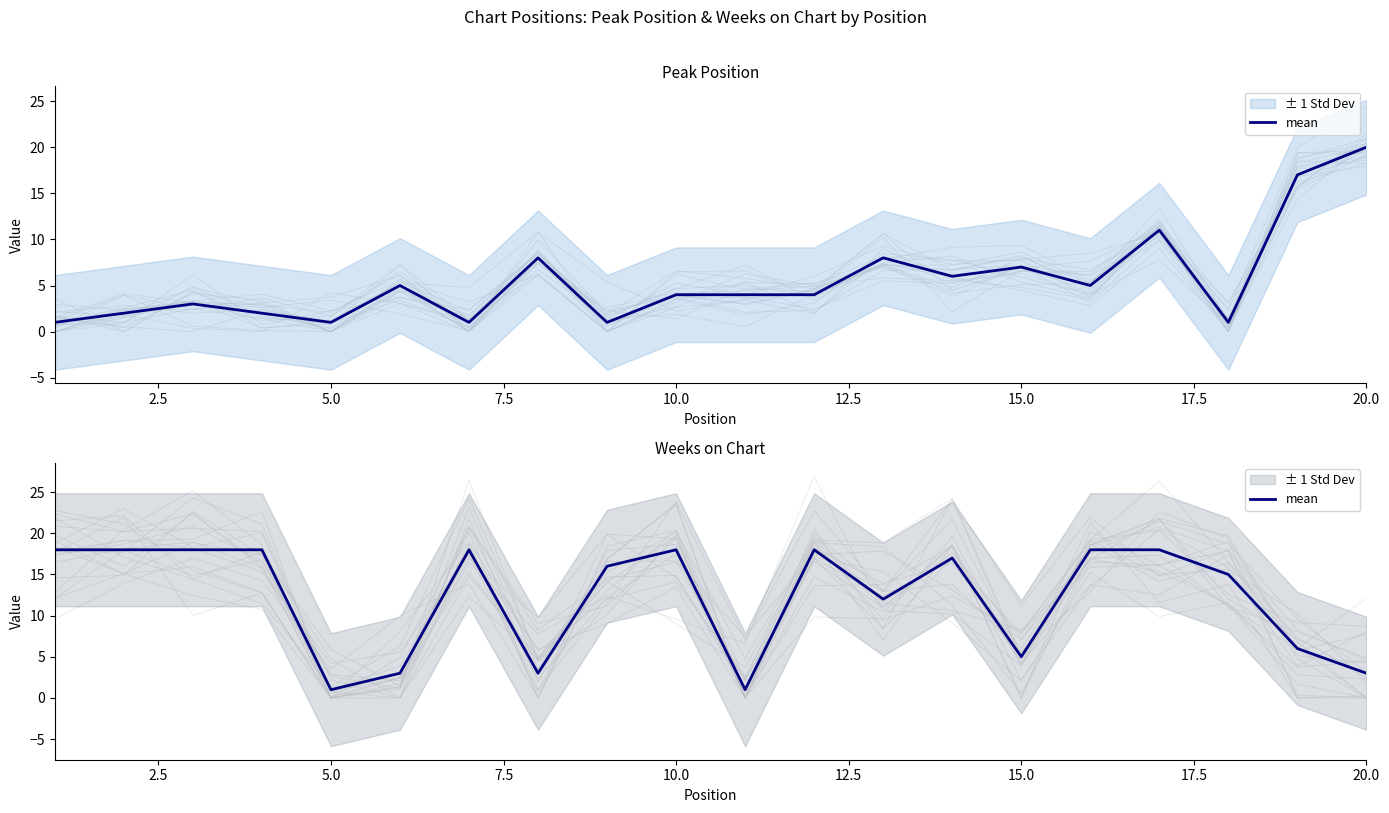

What is the value of the 3rd point from the left?

18